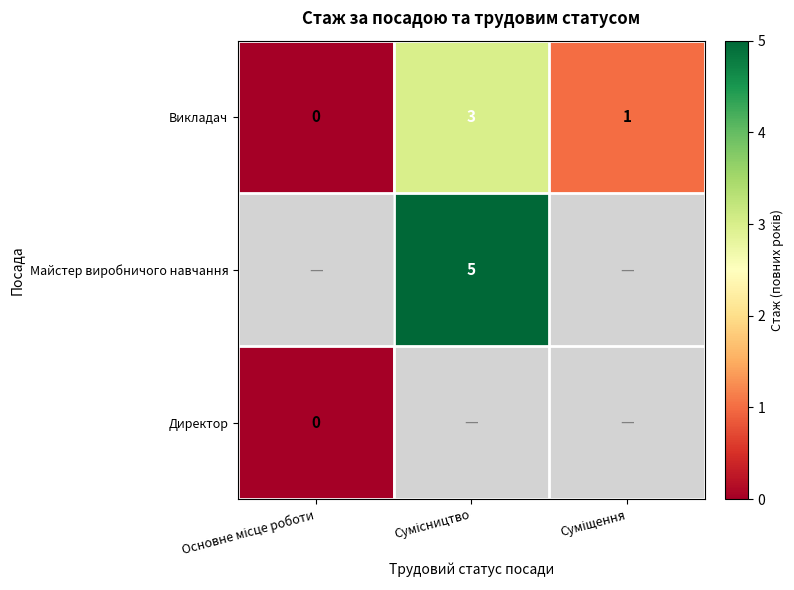

What is the sum of all Викладач values?

4